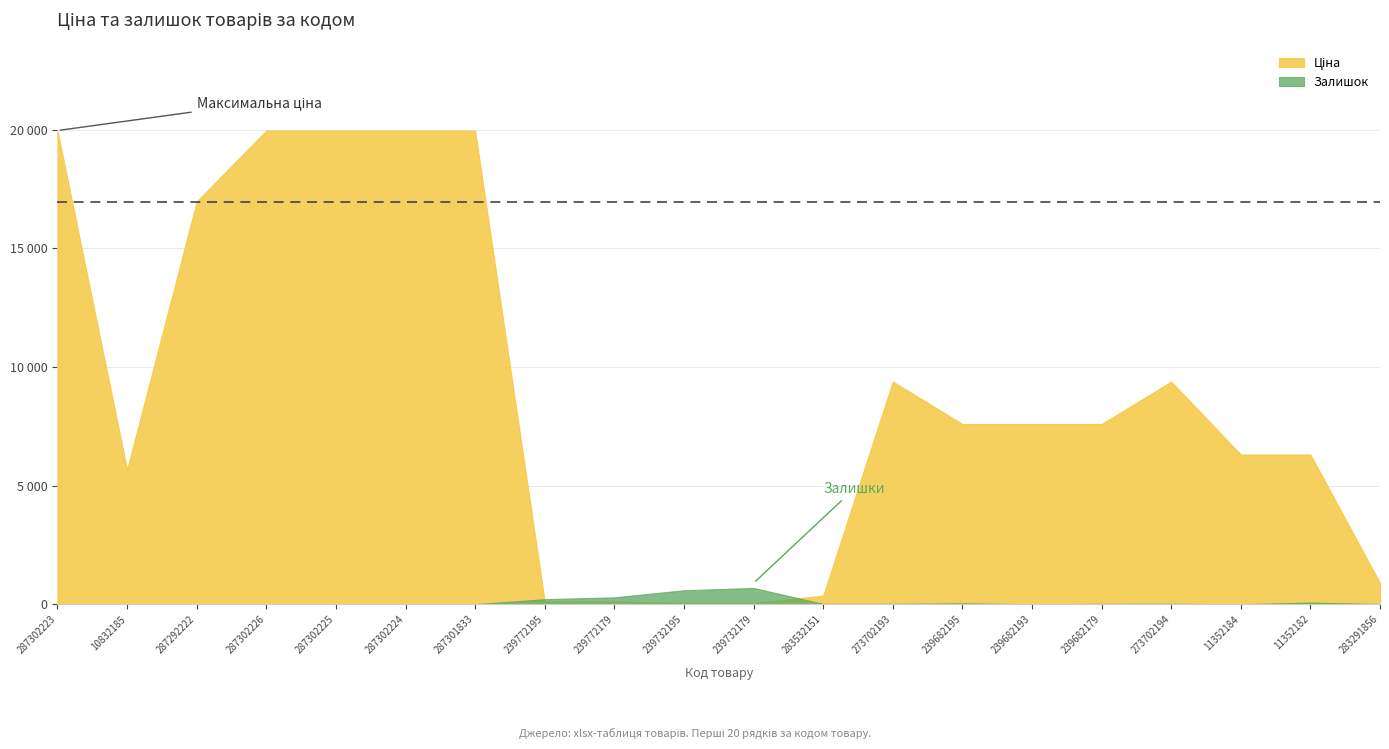

True or false: Залишок has more than 2 points higher than both neighbors.

True